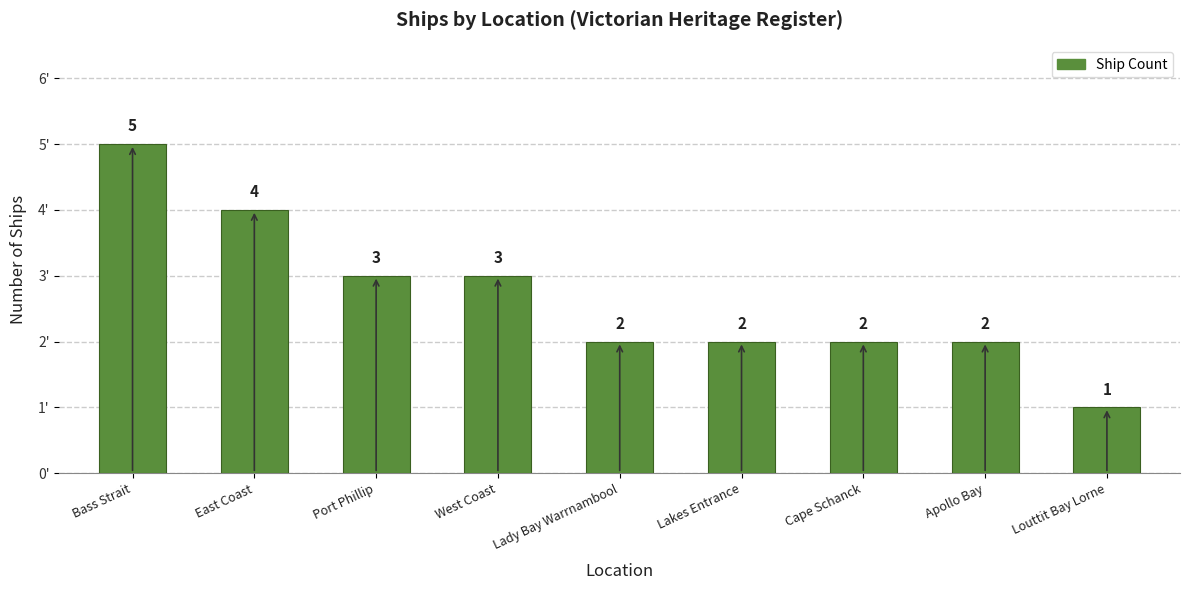

The chart shows a value of 1 at Lady Bay Warrnambool. True or false?

False